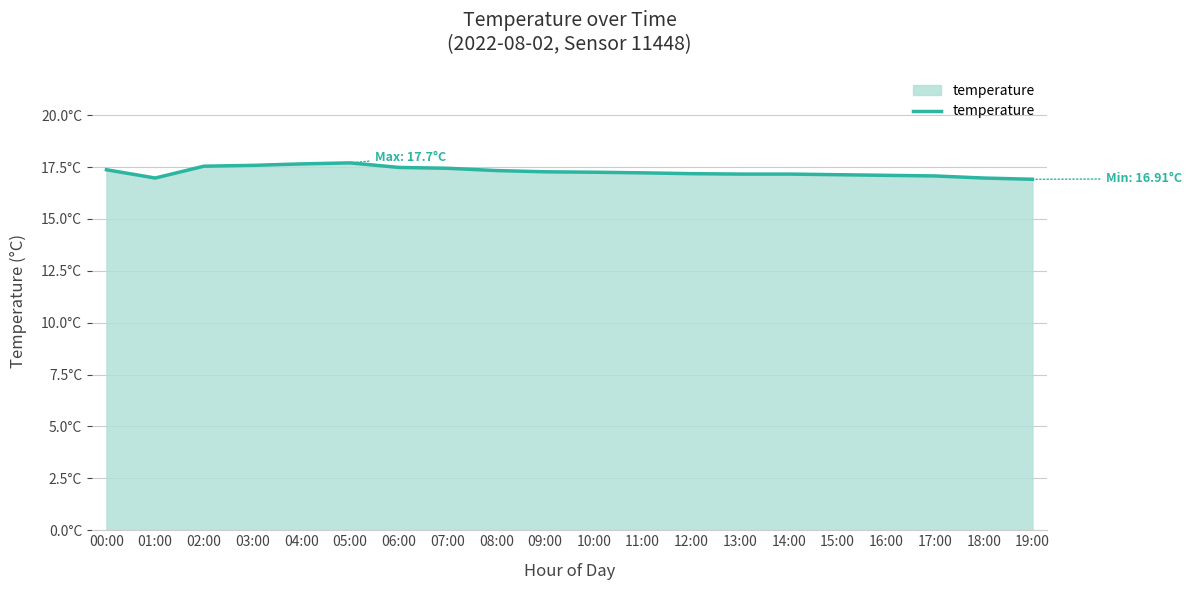

What is the value of the 18th point from the left?

17.1